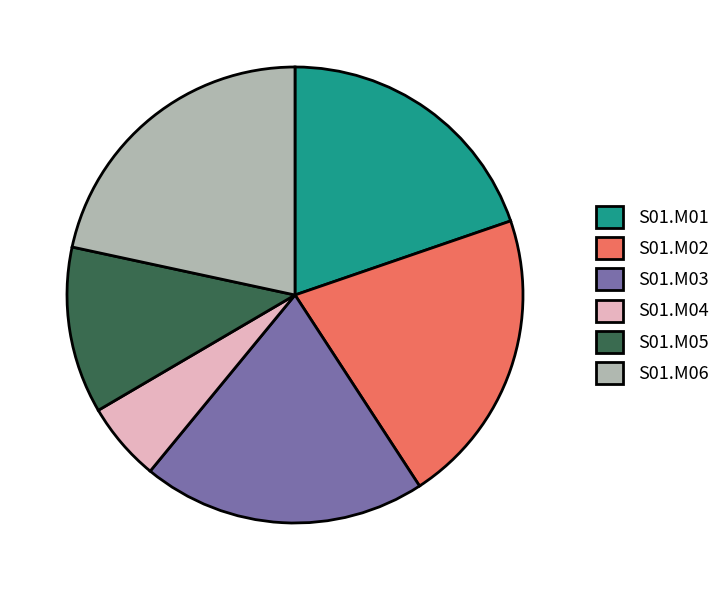

Does S01.M05 account for over 50% of the chart?

No